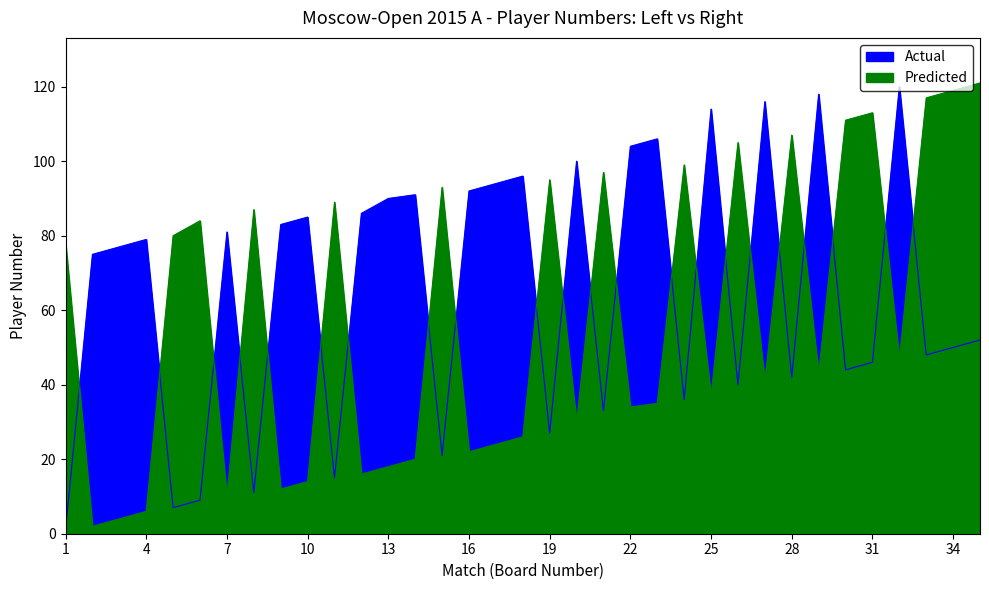

At which category is the sum across all series the highest?

35